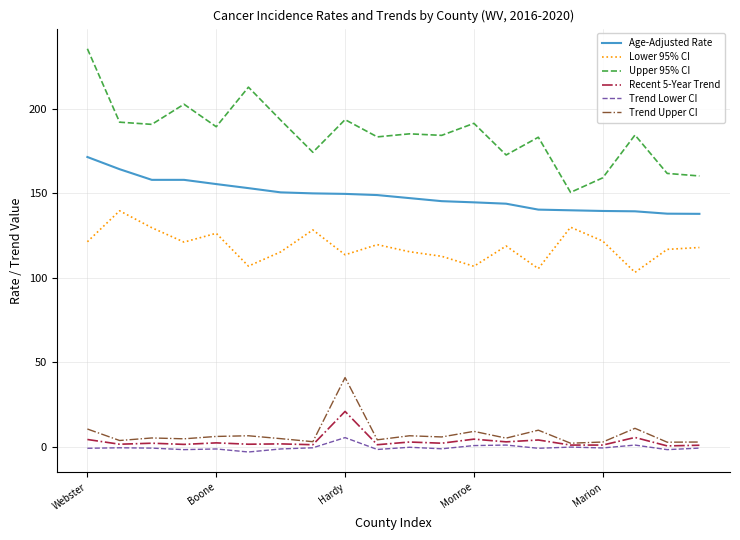

Which series has the largest range (max minus min)?

Upper 95% CI